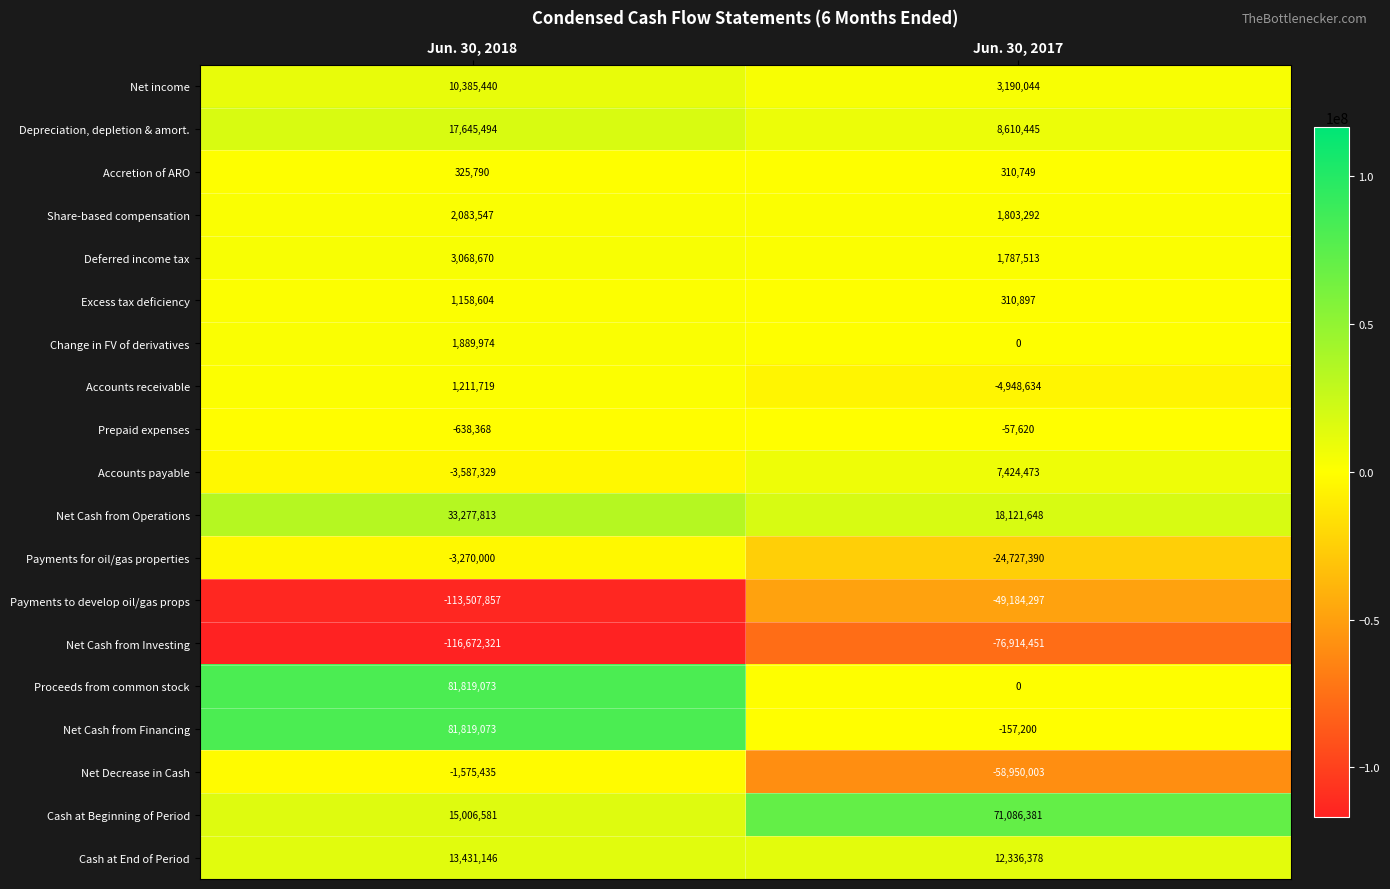

Rank the categories by Payments for oil/gas properties value from highest to lowest.

Jun. 30, 2018, Jun. 30, 2017